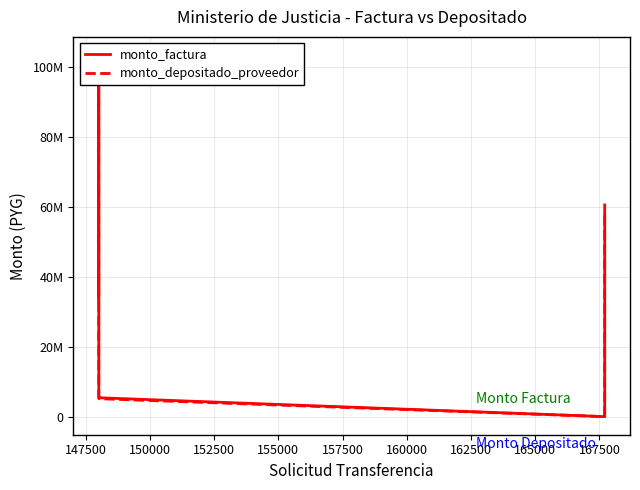

List the series in order of their overall mean, highest first.

monto_factura, monto_depositado_proveedor